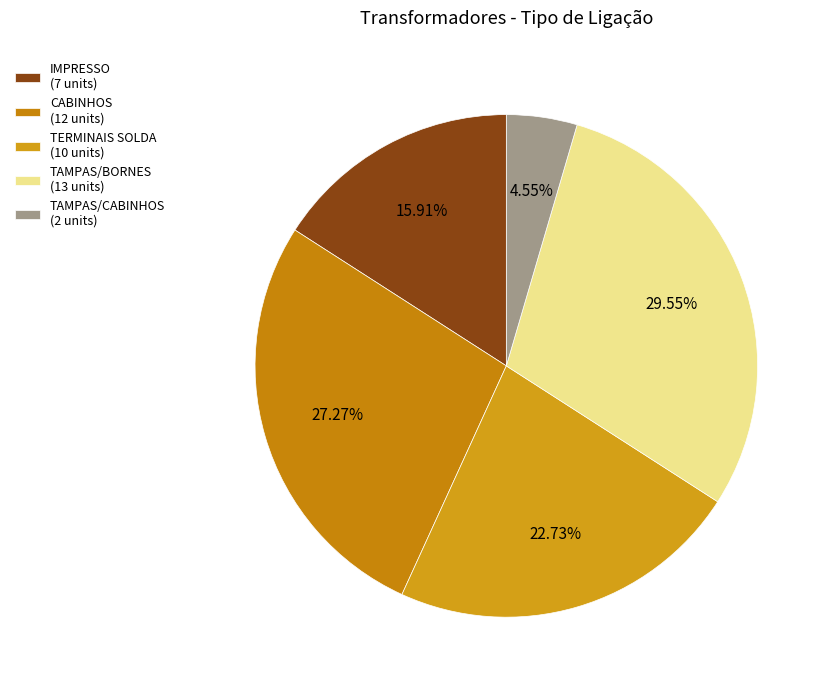

What percentage is the IMPRESSO slice, to the nearest percent?

16%